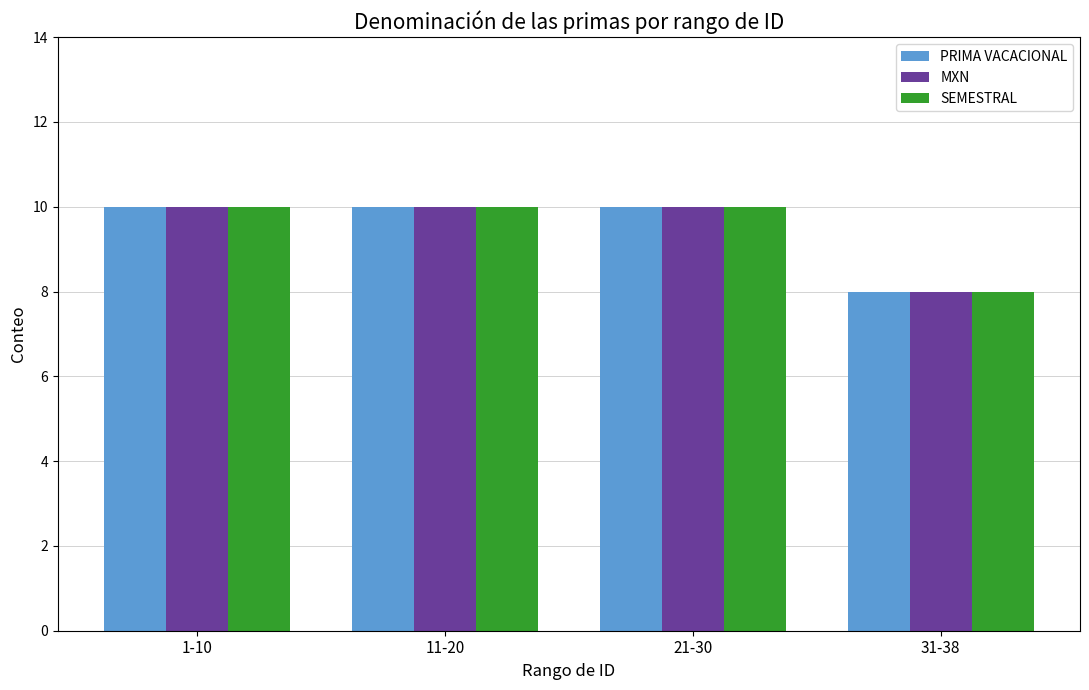

What are all the series names shown in the legend?

PRIMA VACACIONAL, MXN, SEMESTRAL